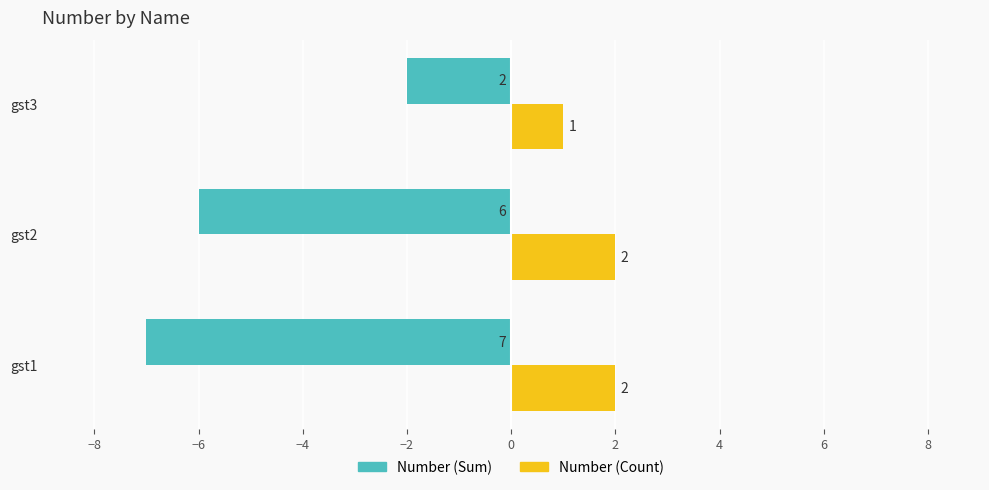

Which series changed the most between gst2 and gst3?

Number (Sum)